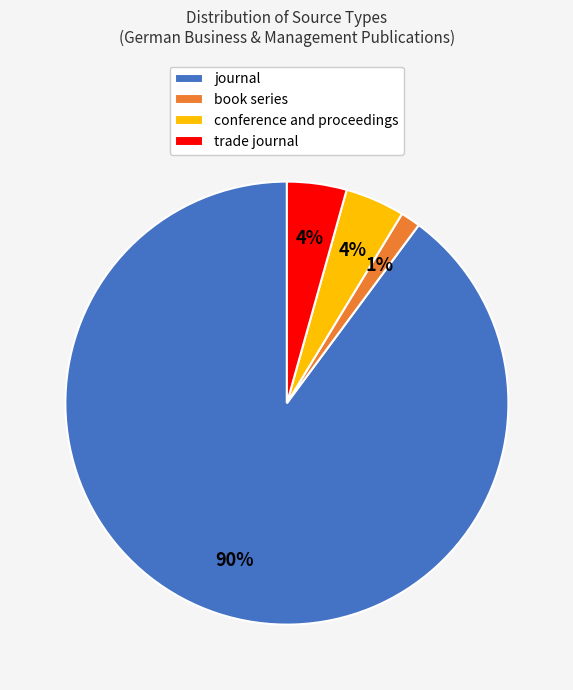

Does journal account for over 50% of the chart?

Yes